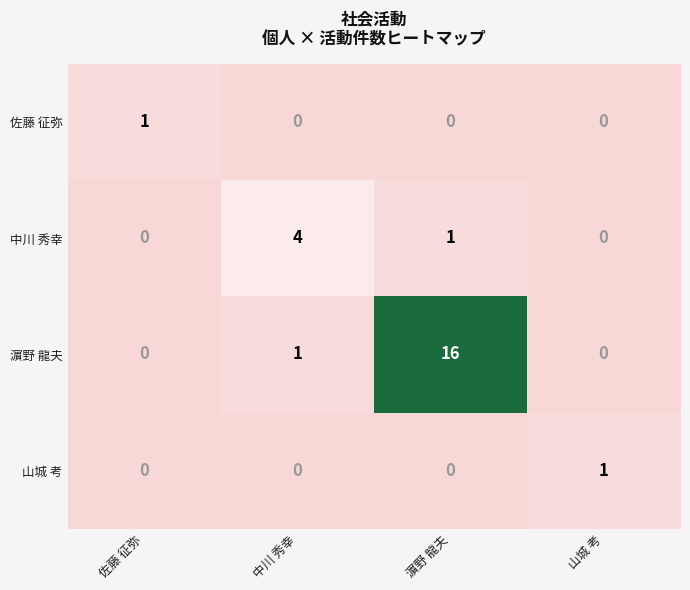

Which series has the widest spread of values?

濵野 龍夫